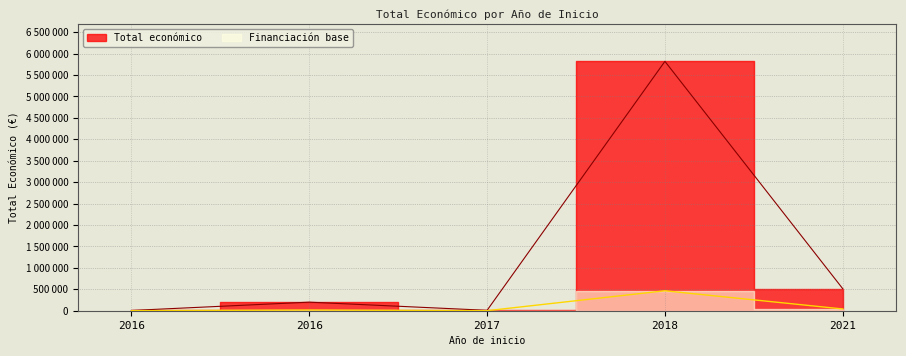

What is the change in value from 2021 to 2017?

-504044